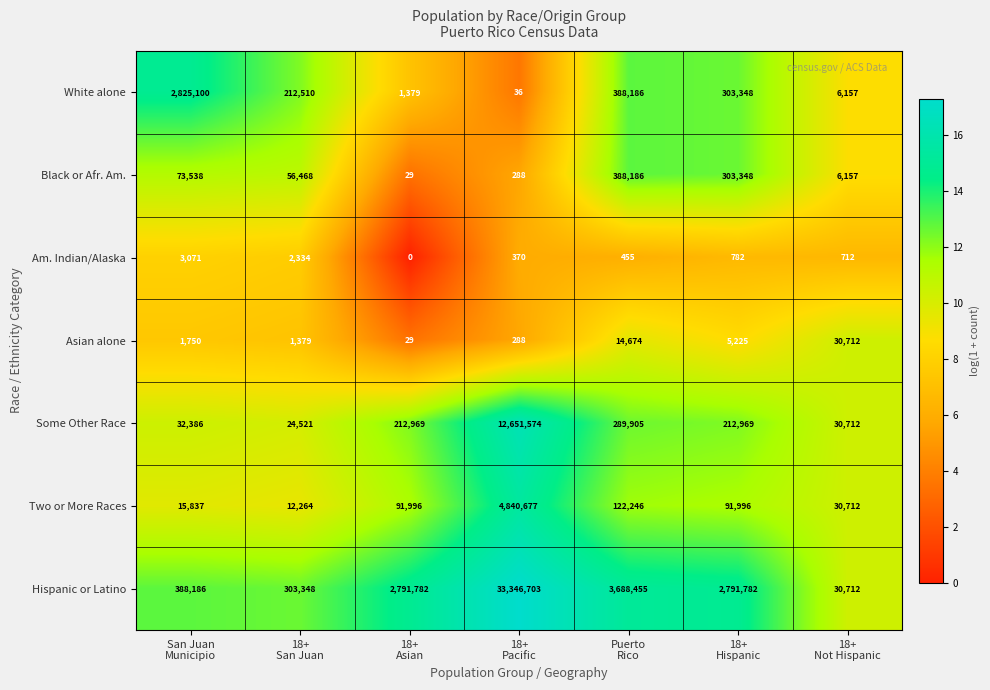

What is the difference between the maximum and minimum values in the White alone series?

2825064